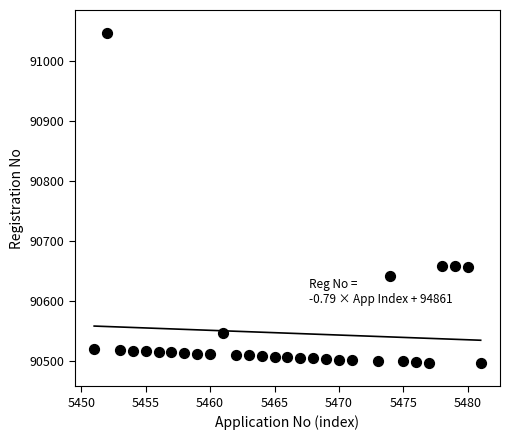

What is the range of Y values (max minus min)?

551